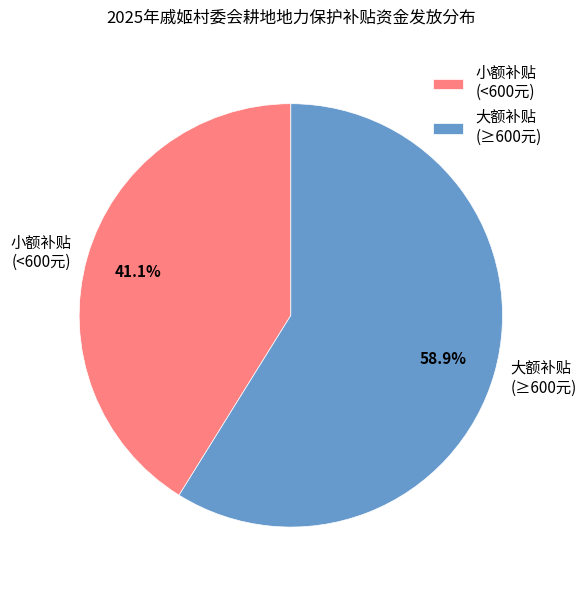

What is the ratio of the value at 大额补贴 (≥600元) to the value at 小额补贴 (<600元)?

1.4